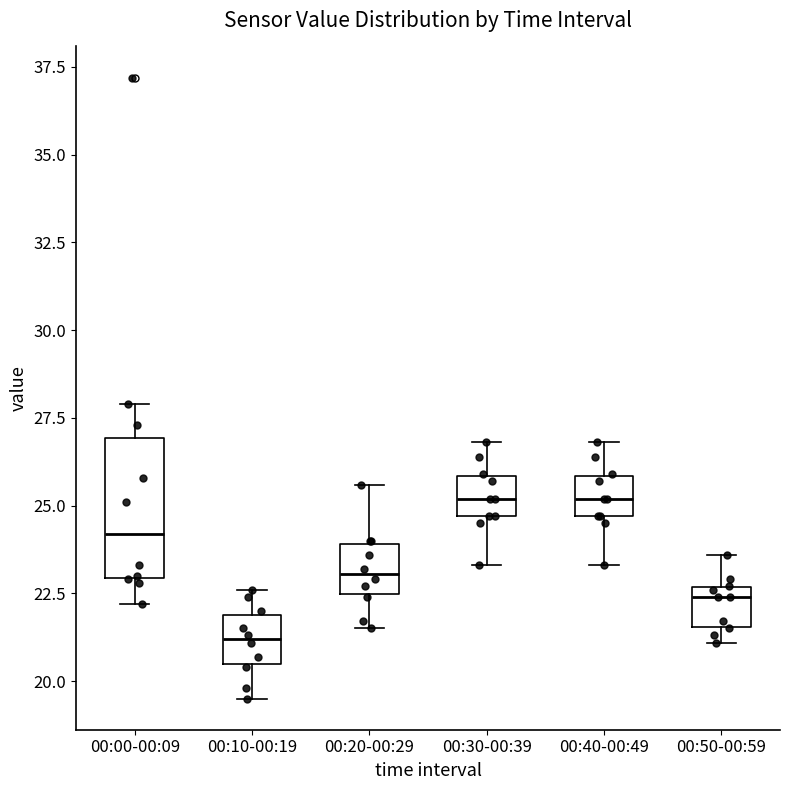

Comparing the boxes themselves (not the whiskers), which one is the tallest?

00:00-00:09